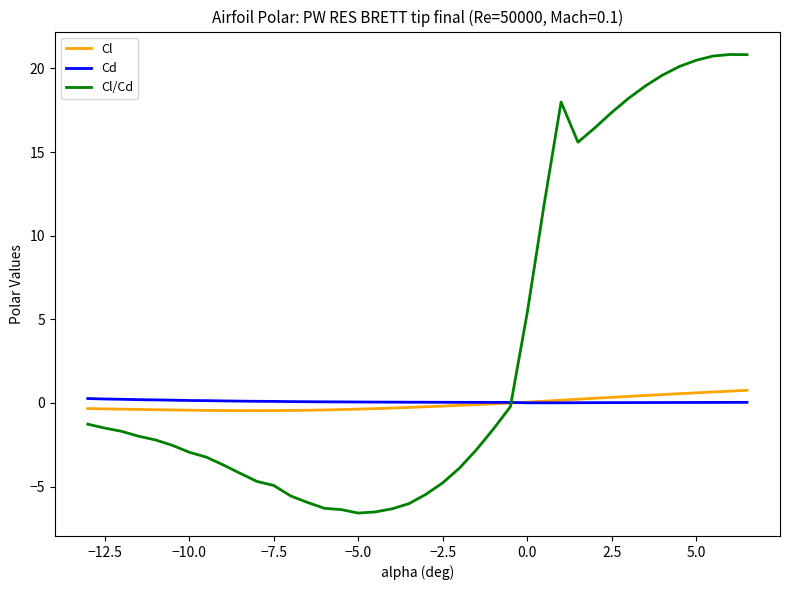

Which series has the widest spread of values?

Cl/Cd